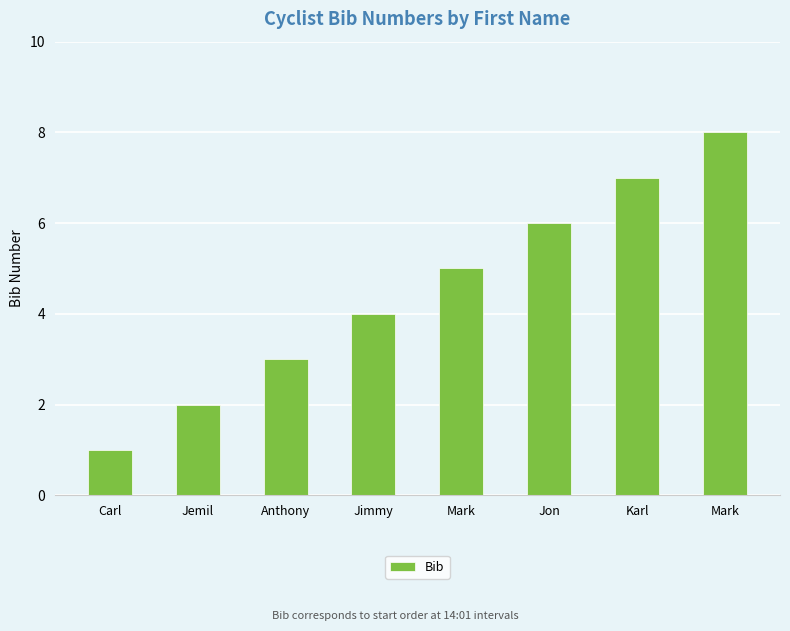

Reading left to right, extract all data points from this chart.

Carl=1	Jemil=2	Anthony=3	Jimmy=4	Mark=5	Jon=6	Karl=7	Mark=8